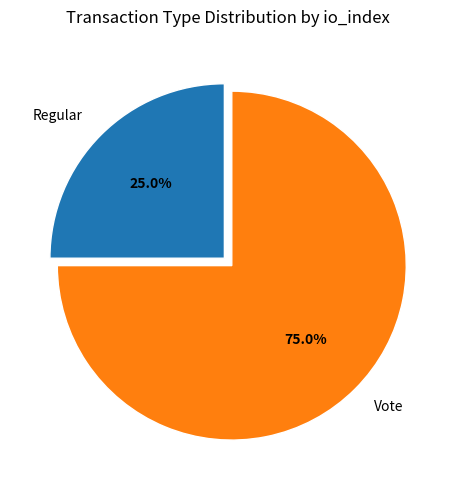

Count the number of slices in the pie.

2